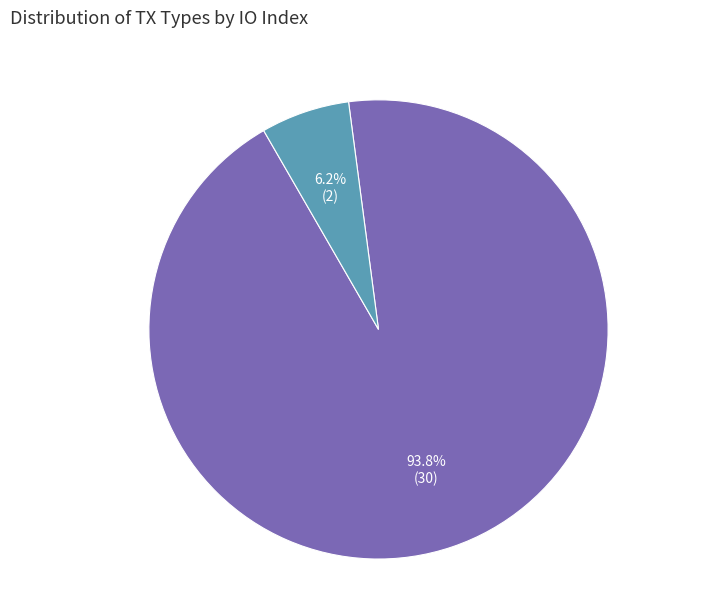

To the nearest percent, what is the combined percentage of Vote (io_index=2) and Regular (io_index=30)?

100%